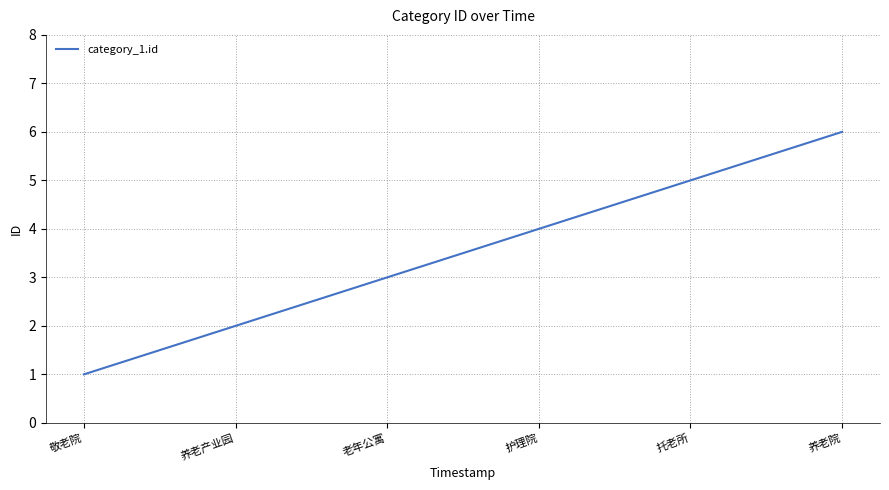

List the labels in order of value, largest first.

养老院, 托老所, 护理院, 老年公寓, 养老产业园, 敬老院